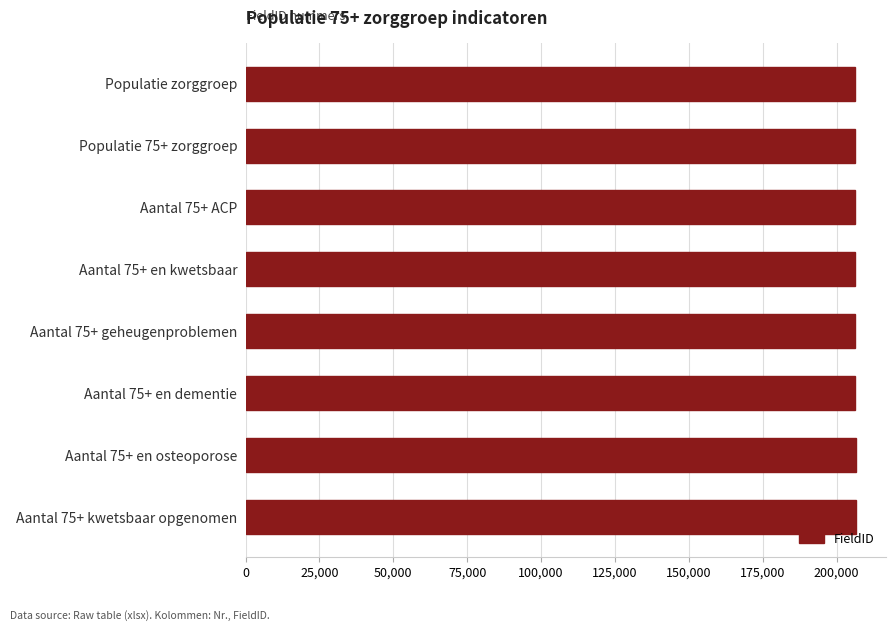

Does the chart contain any negative values?

No